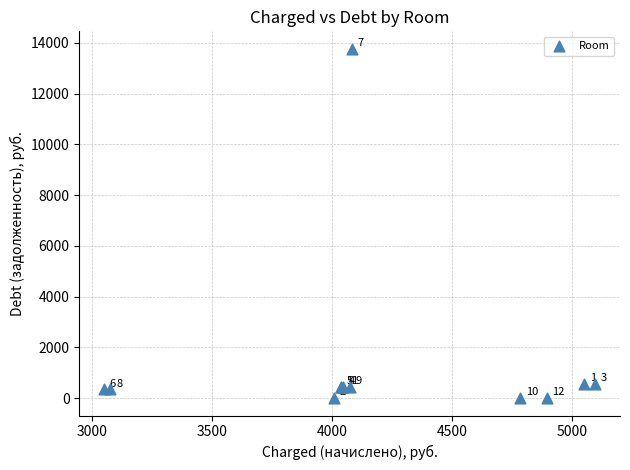

What Y value in the scatter plot is closest to 6885?

566.4